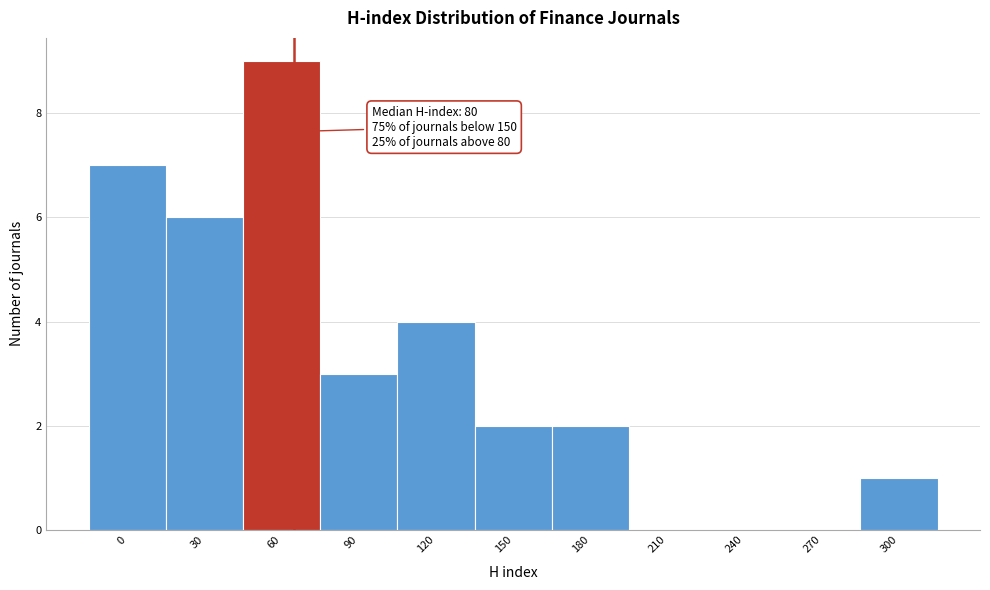

Reading right to left, transcribe all the data shown in this chart.

300=1	270=0	240=0	210=0	180=2	150=2	120=4	90=3	60=9	30=6	0=7